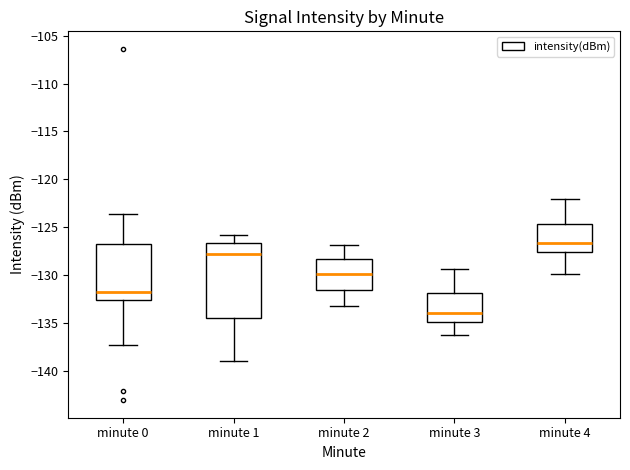

Which box has the highest median line?

minute 4